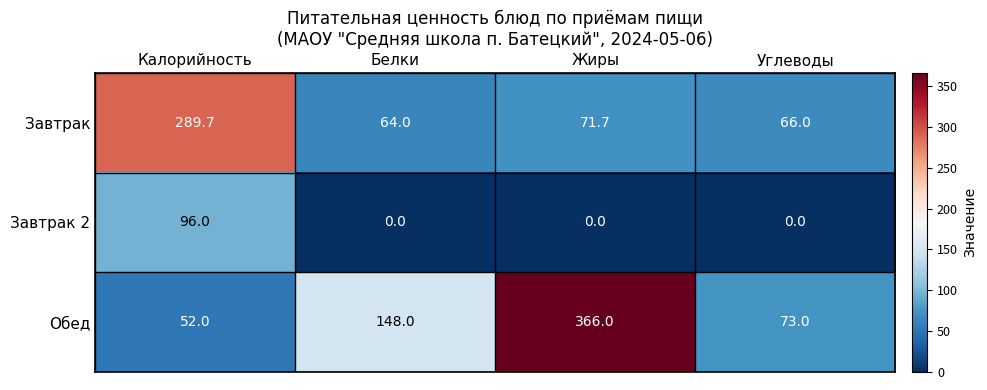

Which label corresponds to the largest value in the chart?

Жиры